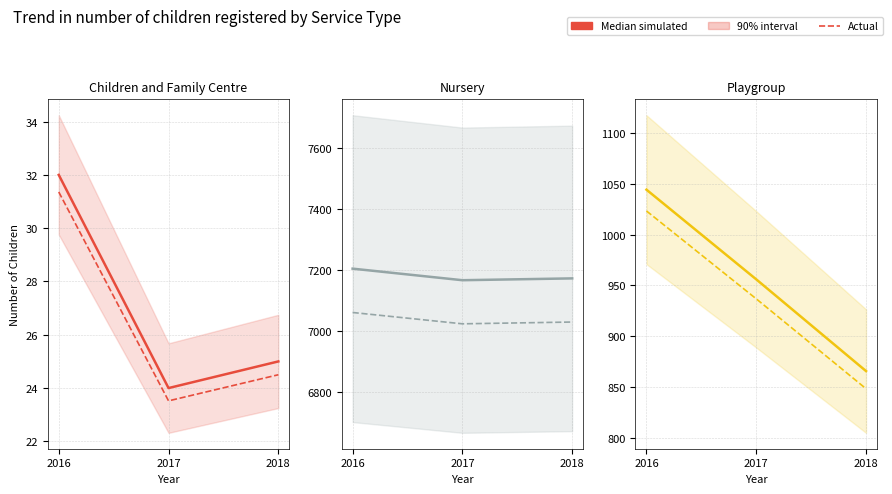

What is the difference between the maximum and minimum values in the Playgroup series?

178.0